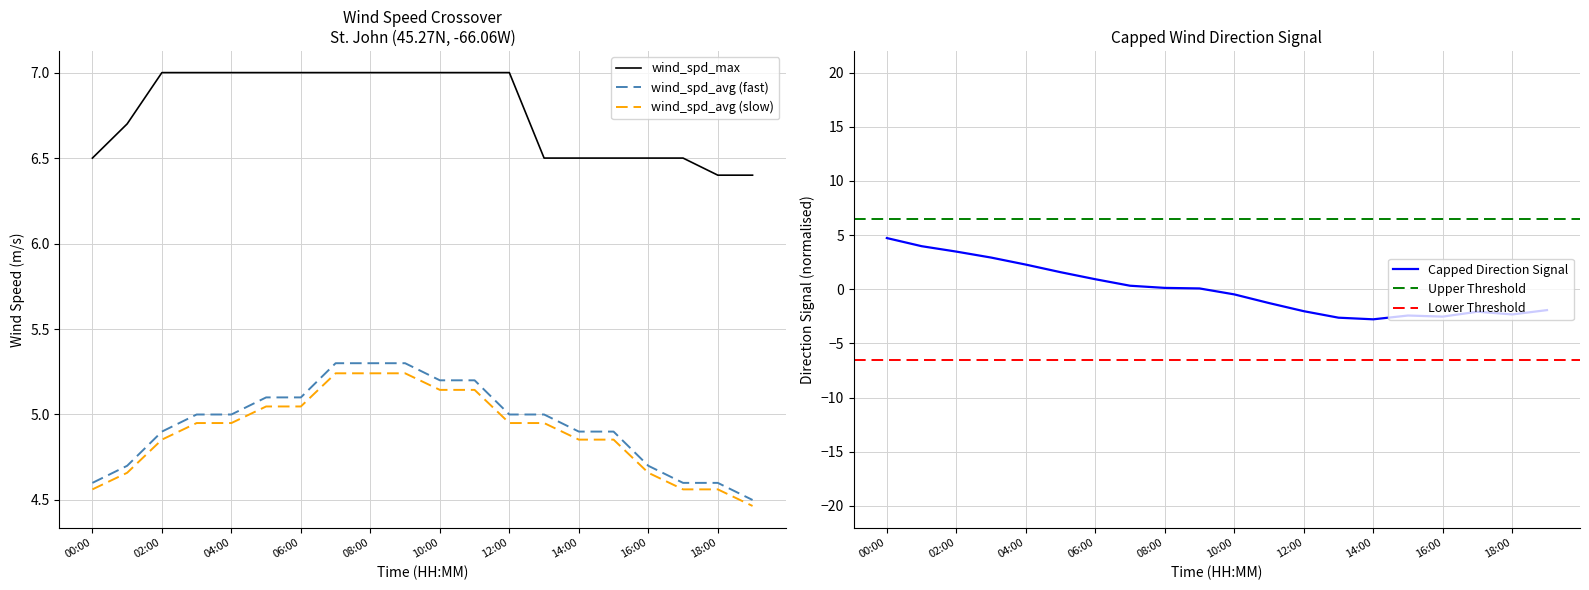

What is the average value of the wind_spd_avg series?

4.9